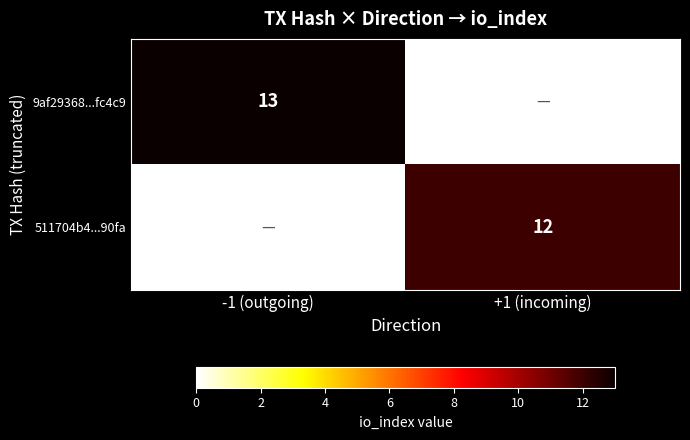

Is it true that 511704b4...90fa equals 12 at +1 (incoming)?

True